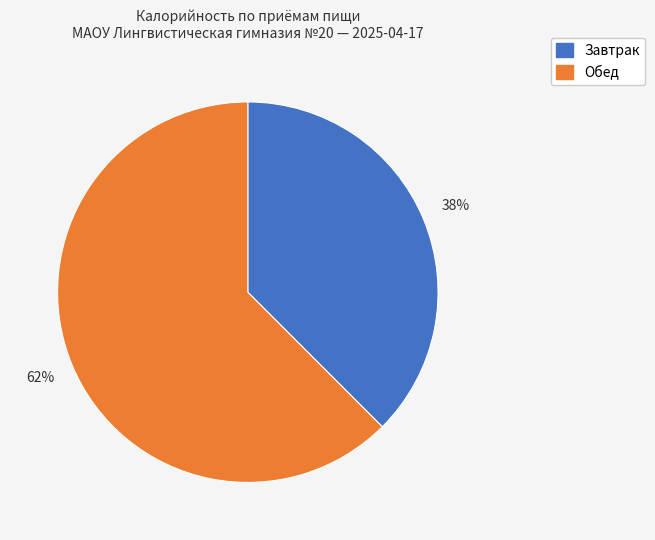

To the nearest percent, what percentage of the pie is Обед?

62%